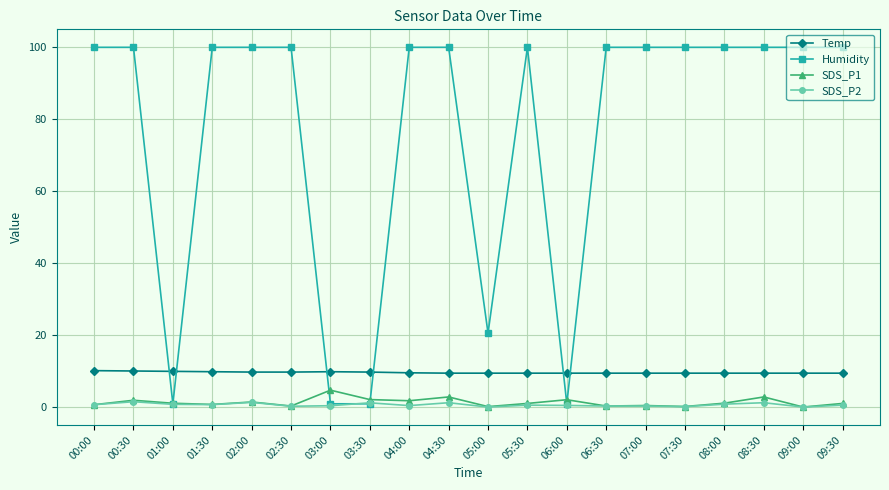

At how many categories does at least one series exceed 8?

20